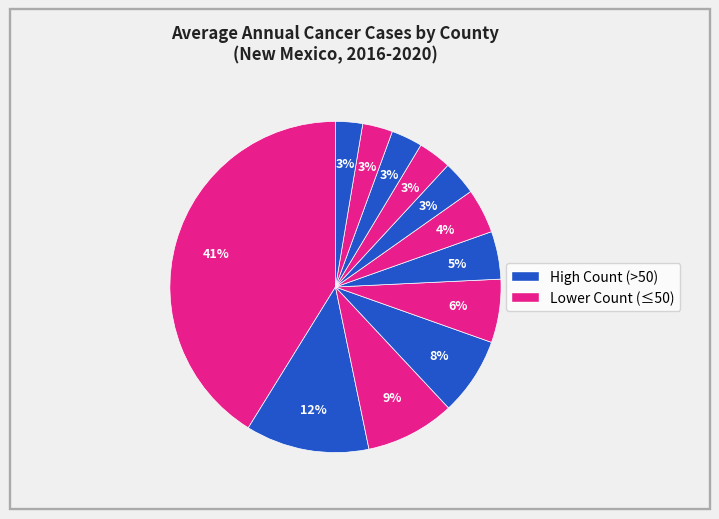

How many slices are in this pie chart?

12